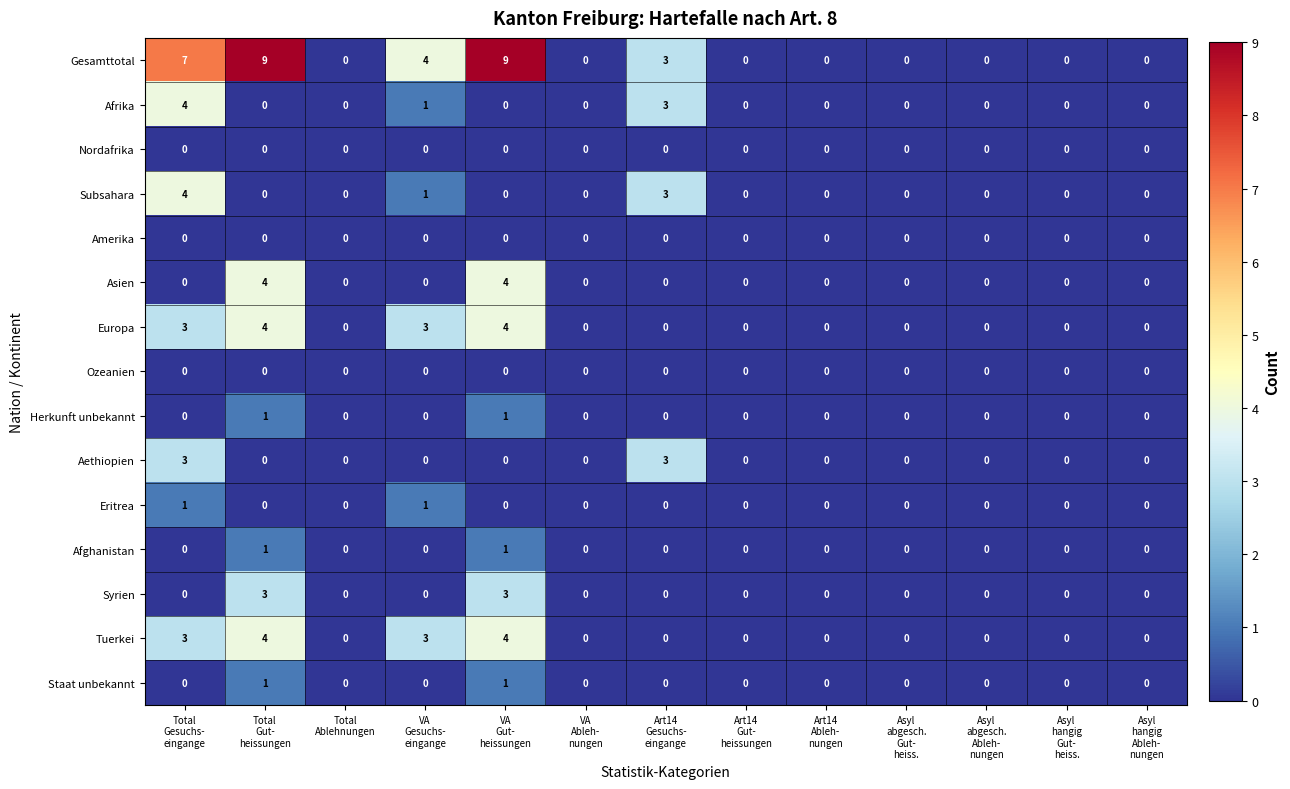

Which series has the largest total across all categories?

Gesamttotal